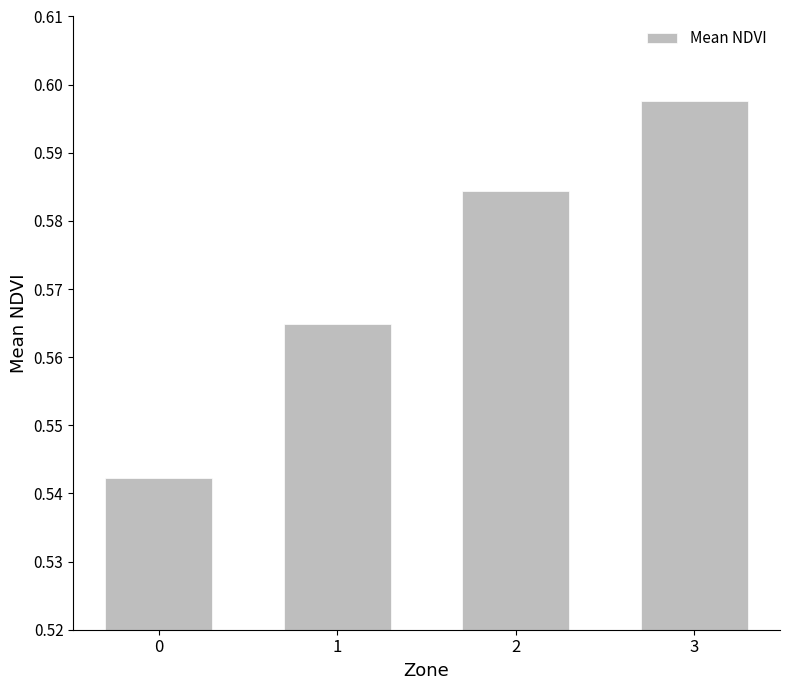

At which category does the chart reach its peak across all series?

3